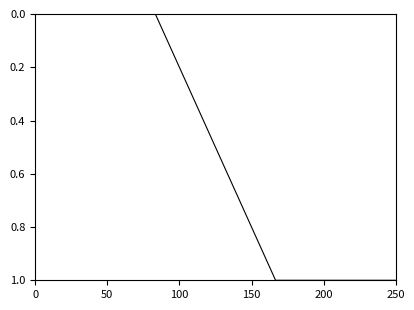

What is the average value?

0.5